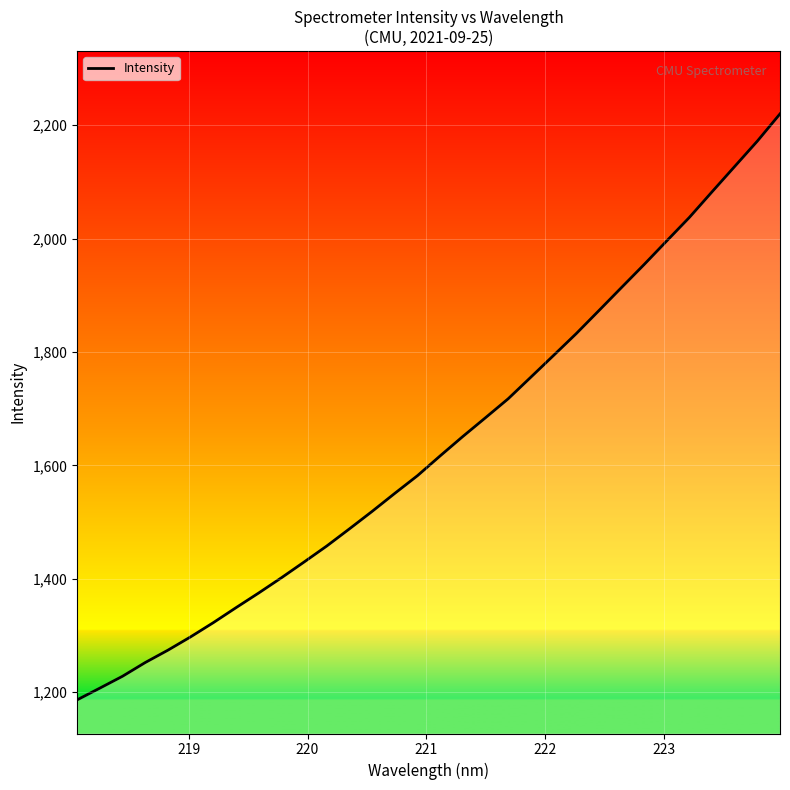

How many lines are shown in the chart?

1